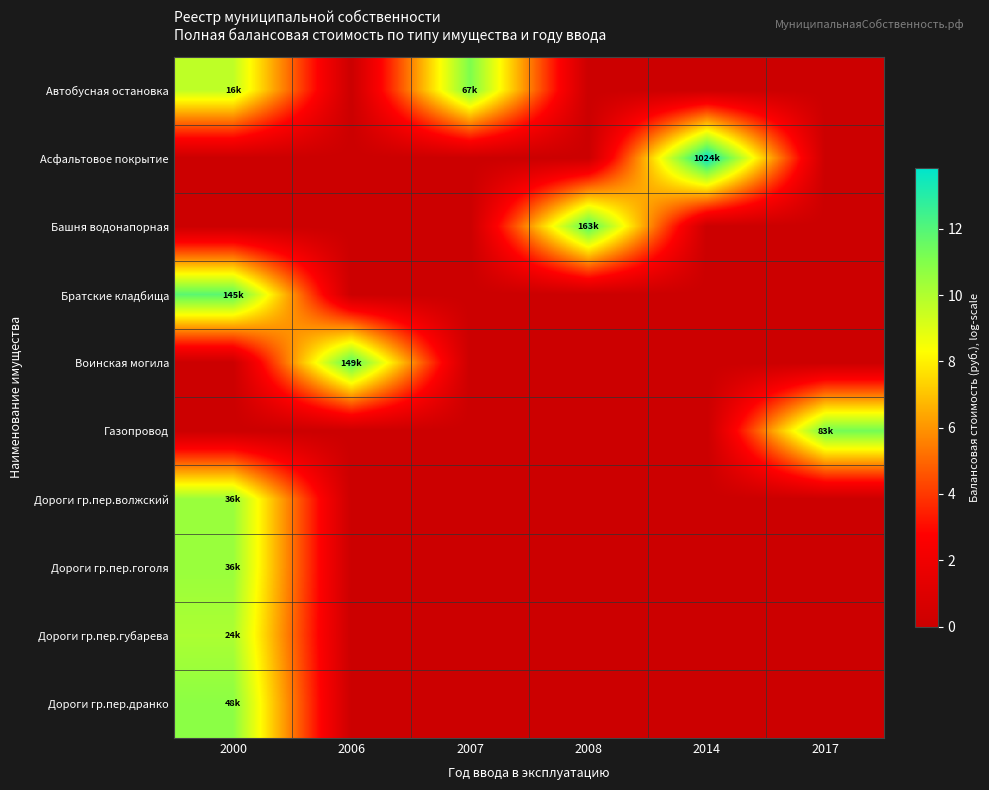

Between 2000 and 2017, which is larger?

2000